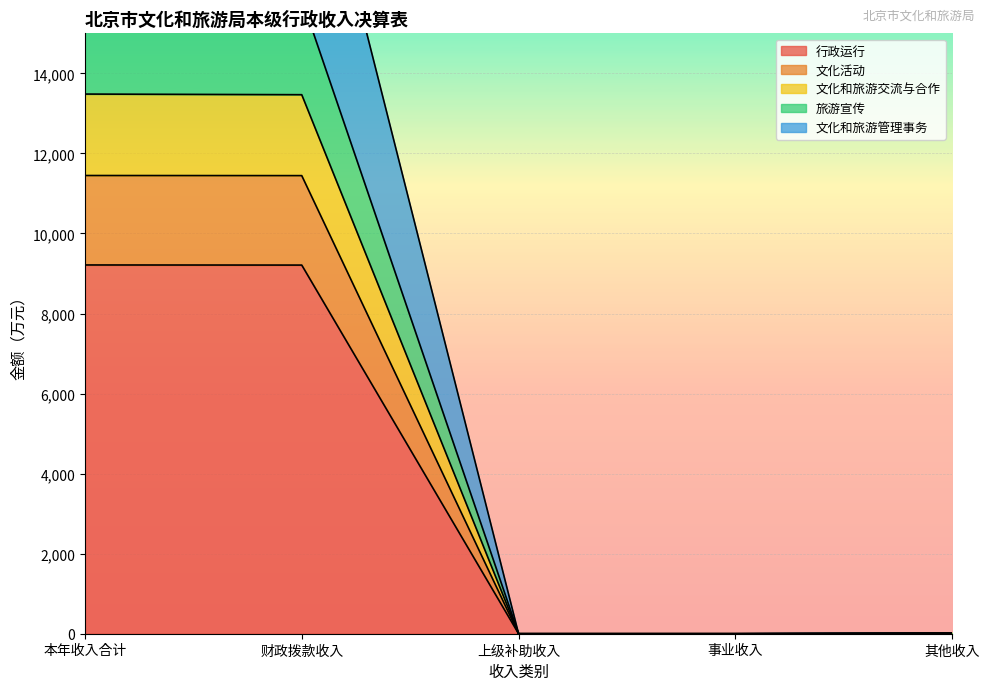

What is the label of the 1st point from the right?

其他收入